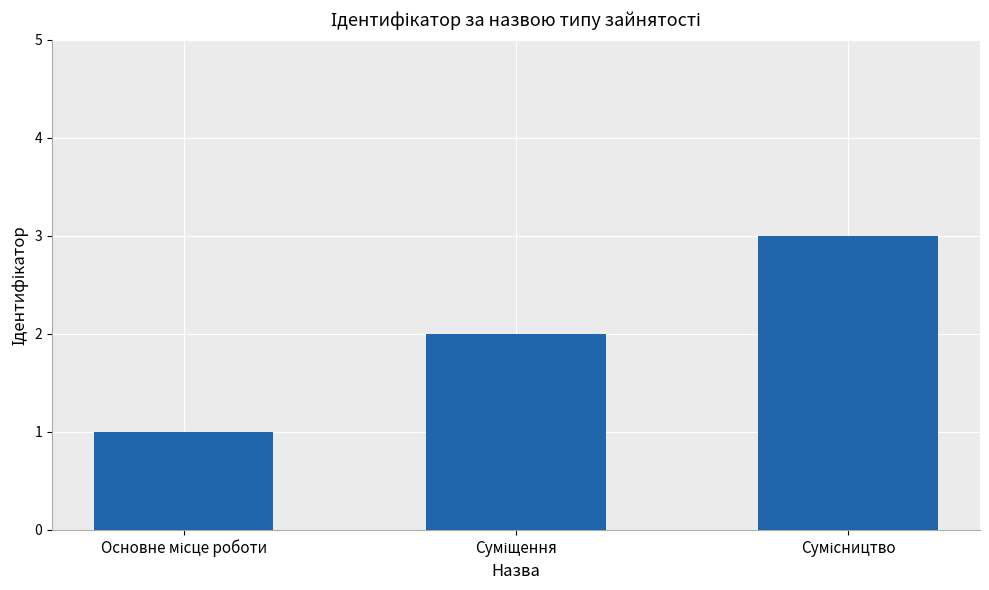

Does the chart contain any negative values?

No